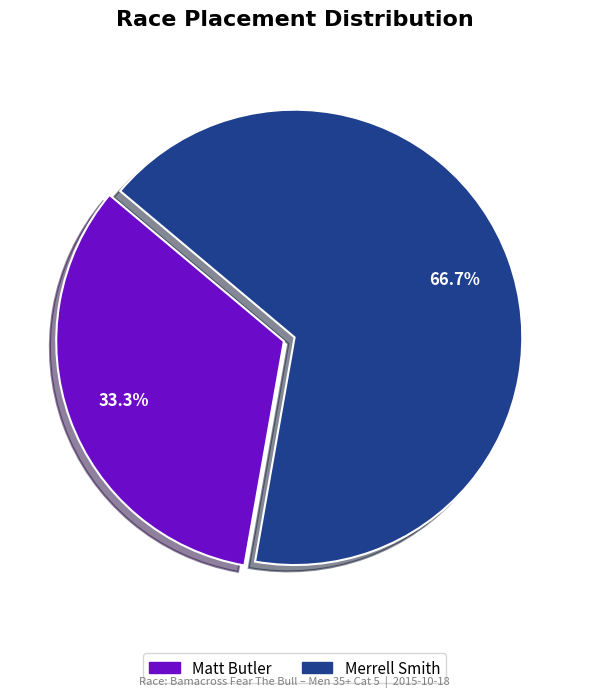

Is there any slice that represents more than half of the pie?

Yes